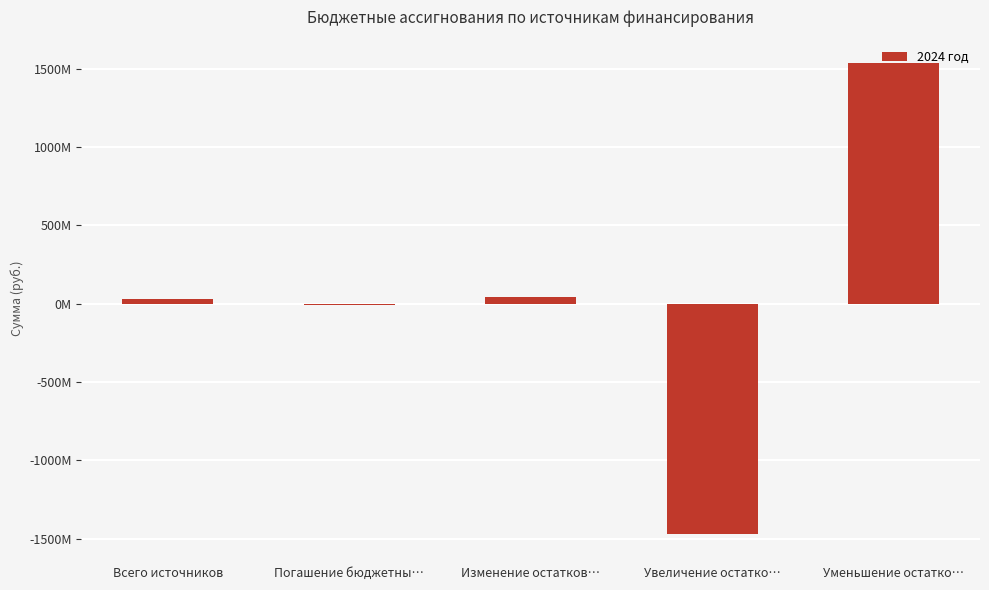

Which has a higher value, Увеличение остатко… or Погашение бюджетны…?

Погашение бюджетны…